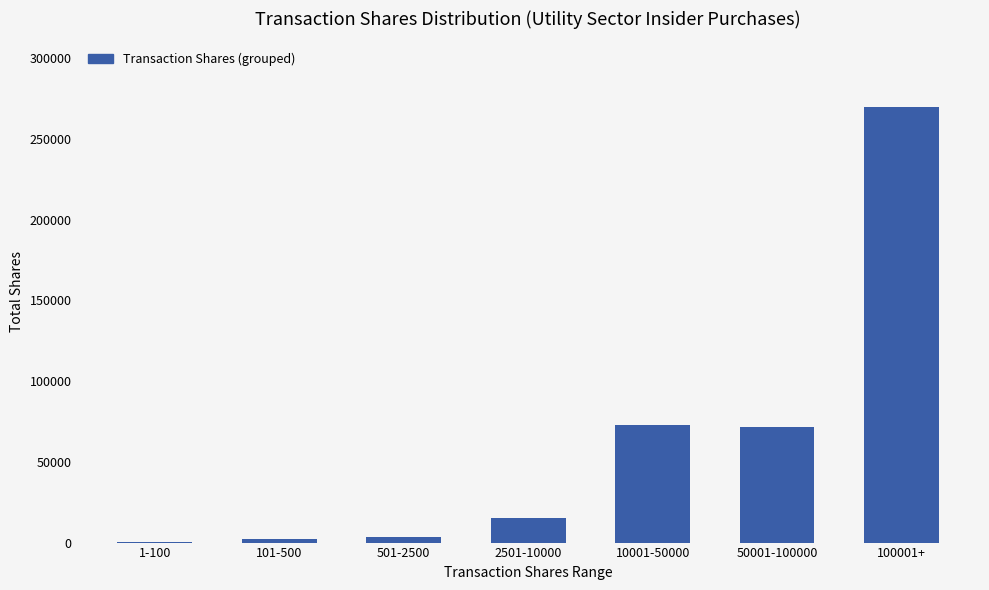

What is the sum of all values?

435419